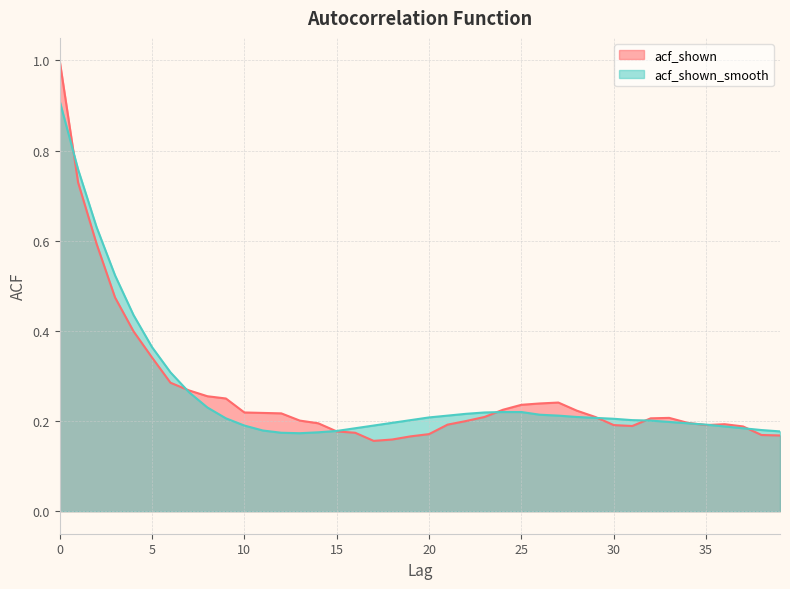

What is the difference between the maximum and minimum values in the acf_shown series?

0.8